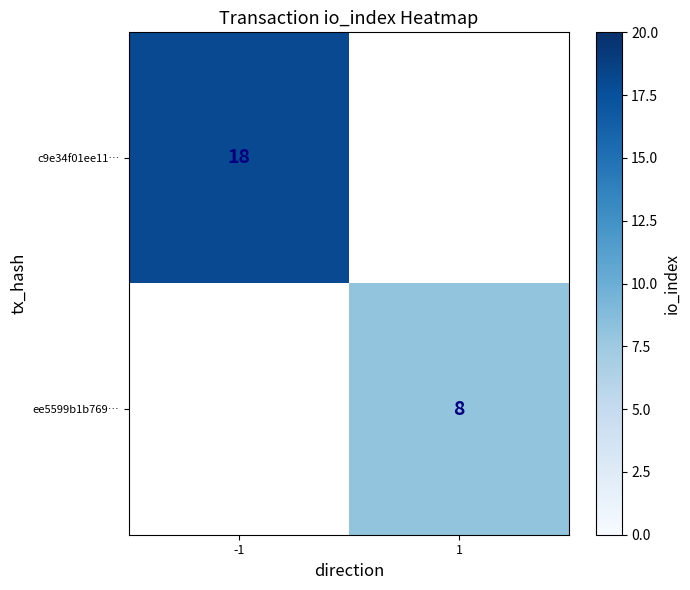

At how many categories does at least one series exceed 16?

1